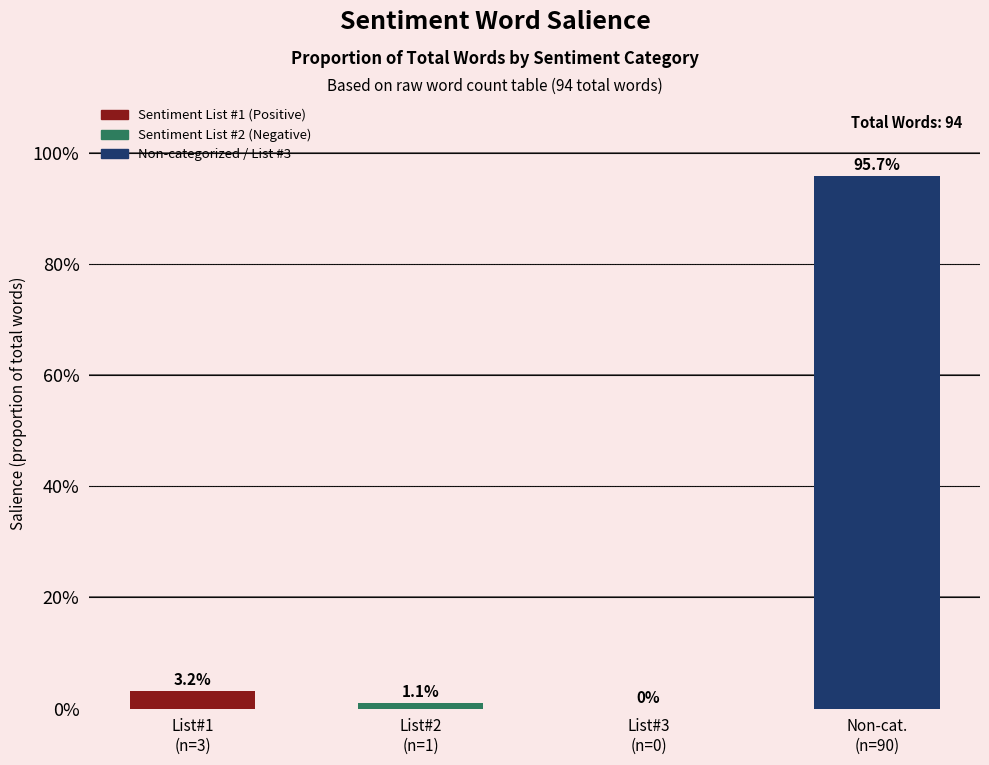

Rank the categories by value from lowest to highest.

List#3
(n=0), List#2
(n=1), List#1
(n=3), Non-cat.
(n=90)